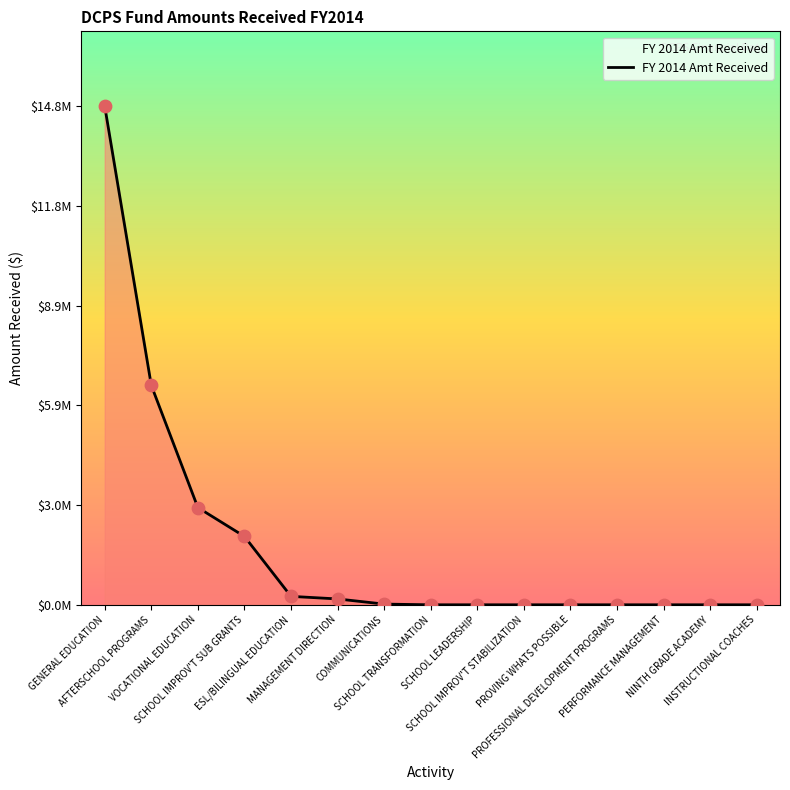

Does the chart have visible grid lines?

No